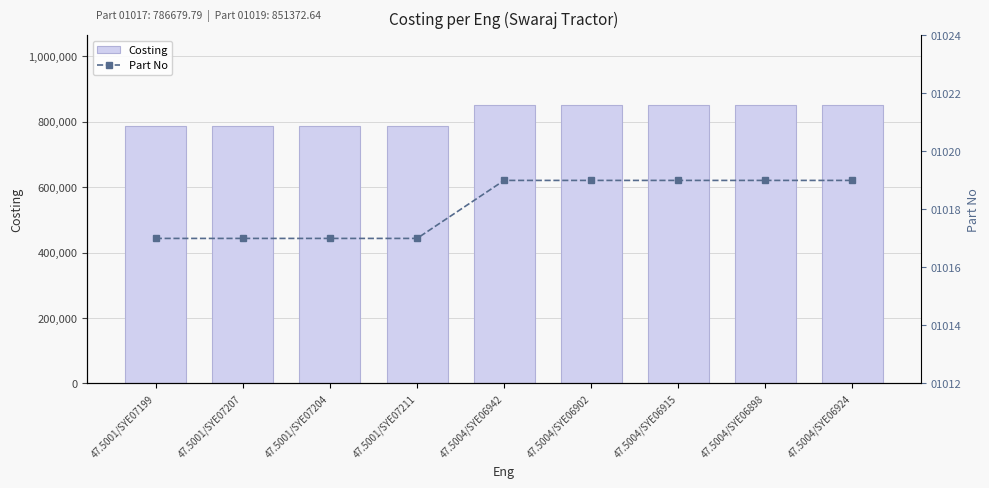

At which category does the chart reach its peak across all series?

47.5004/SYE06942